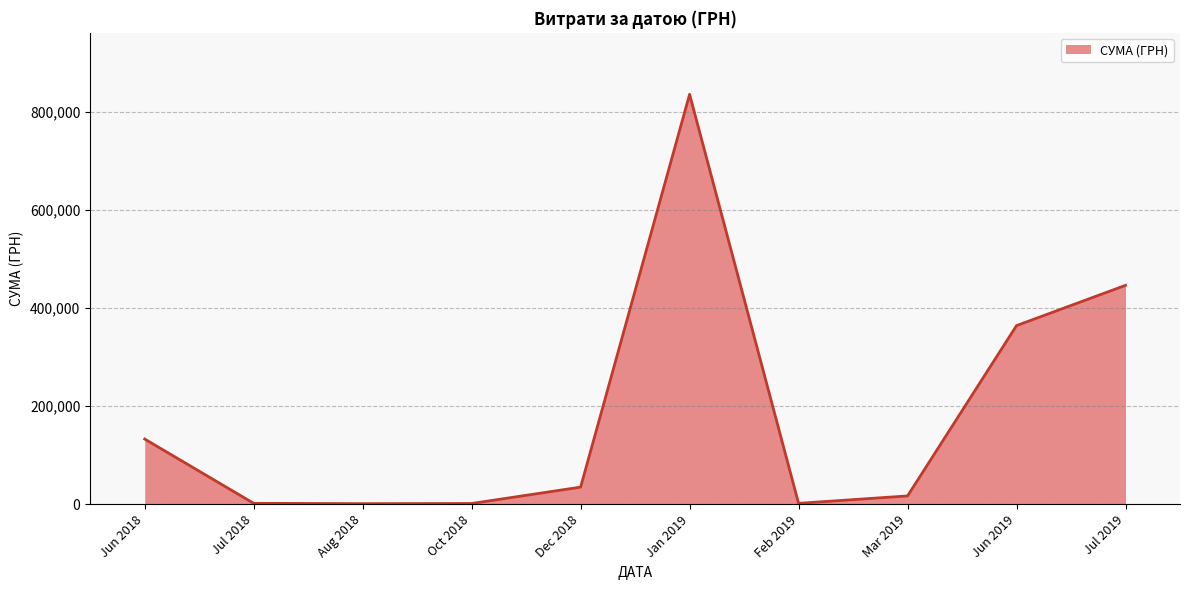

What is the change in value from Jun 2018 to Jul 2019?

+313186.4